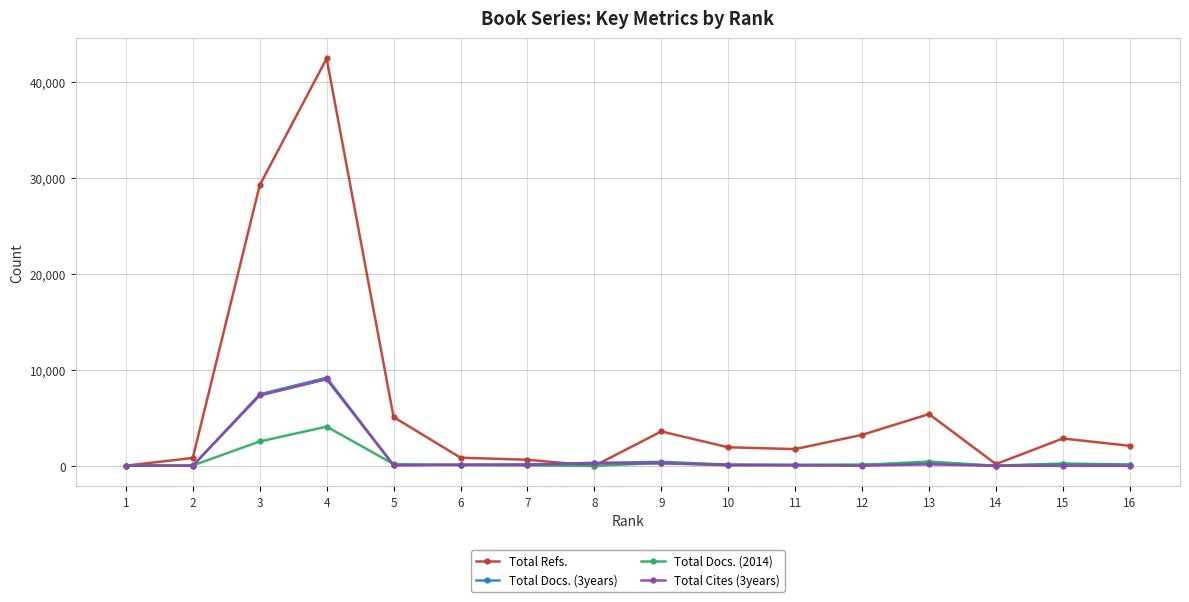

Is the value of Total Cites (3years) at 10 greater than the value of Total Docs. (2014) at 3?

No